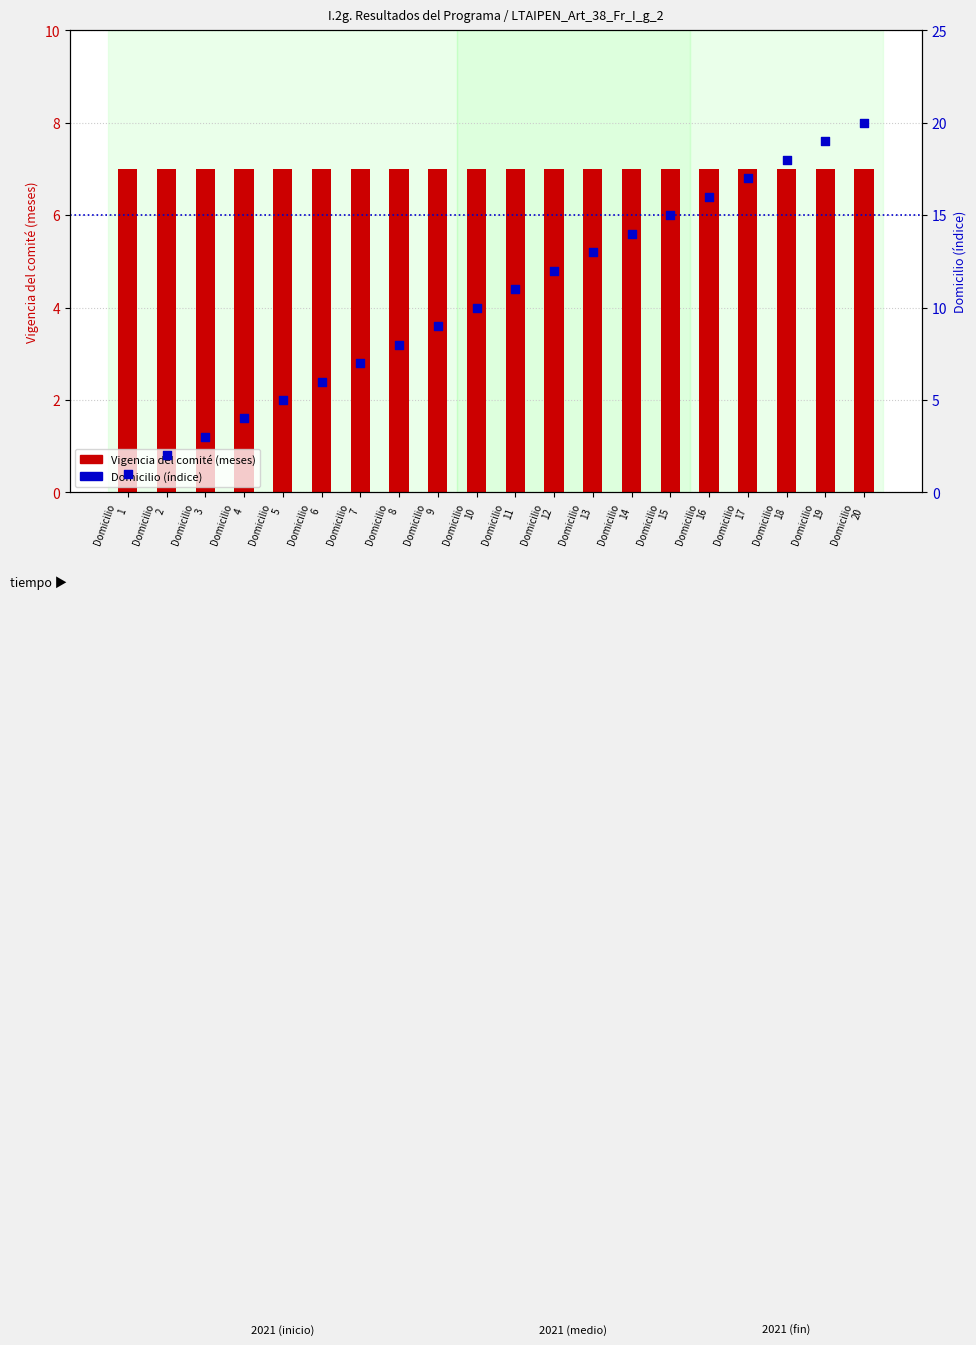

Which series reaches the minimum Y coordinate?

Domicilio (índice)